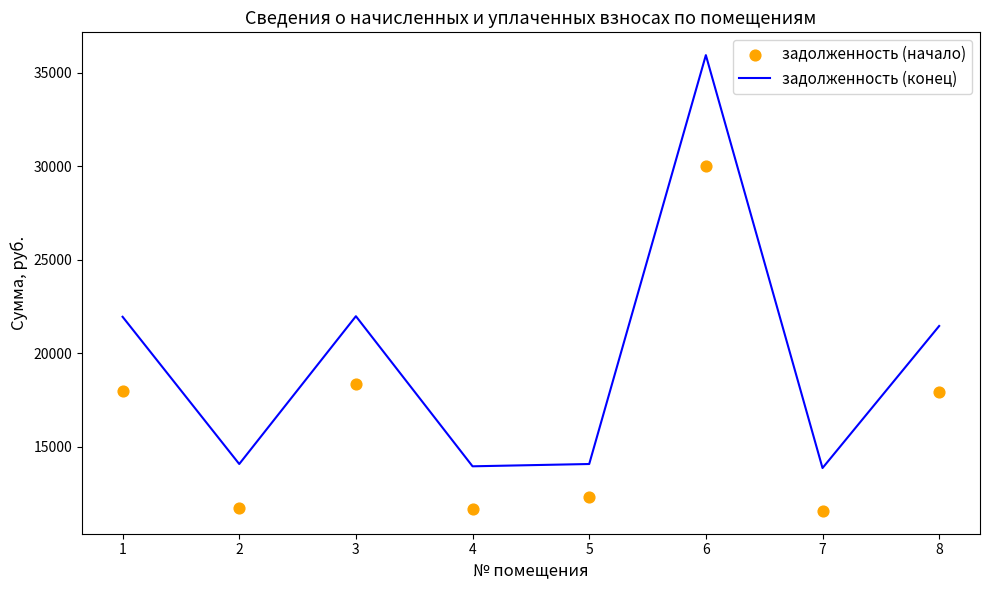

Which series has the largest total across all categories?

задолженность (конец)